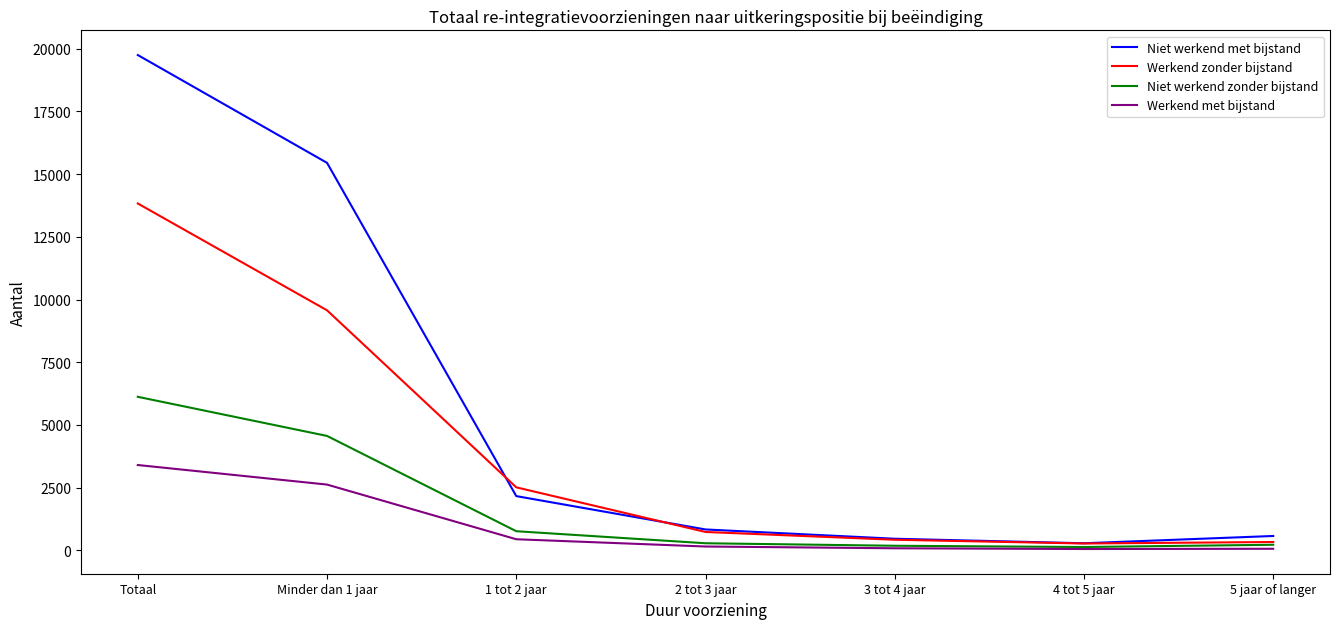

After their last crossing, which series has the higher values: Niet werkend met bijstand or Werkend zonder bijstand?

Niet werkend met bijstand